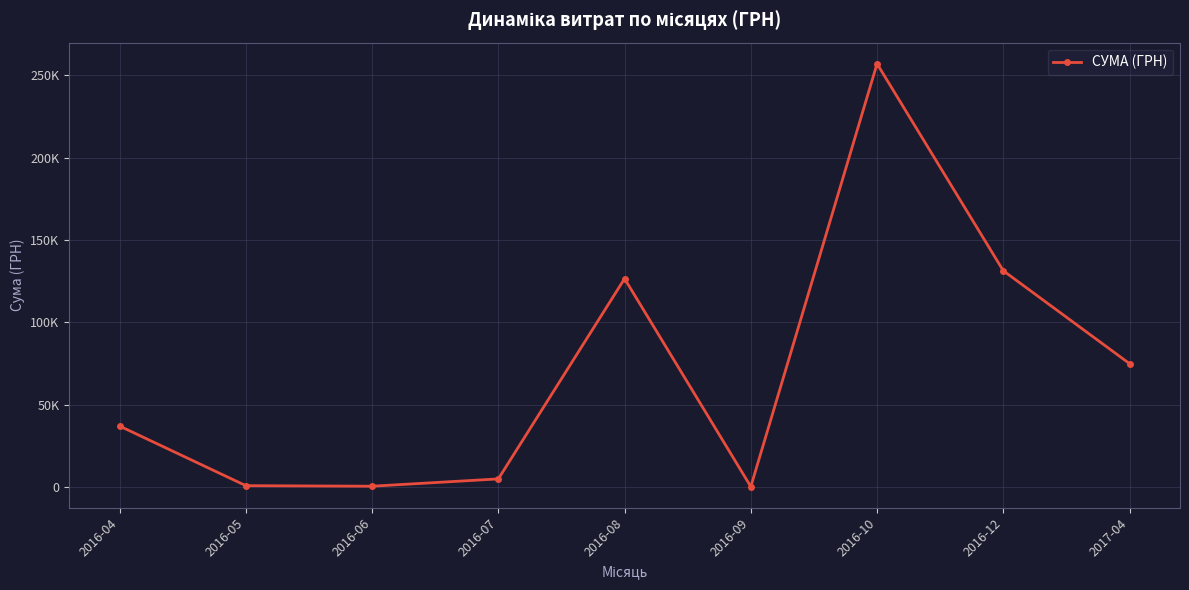

Is this an area chart (filled region under the line)?

No